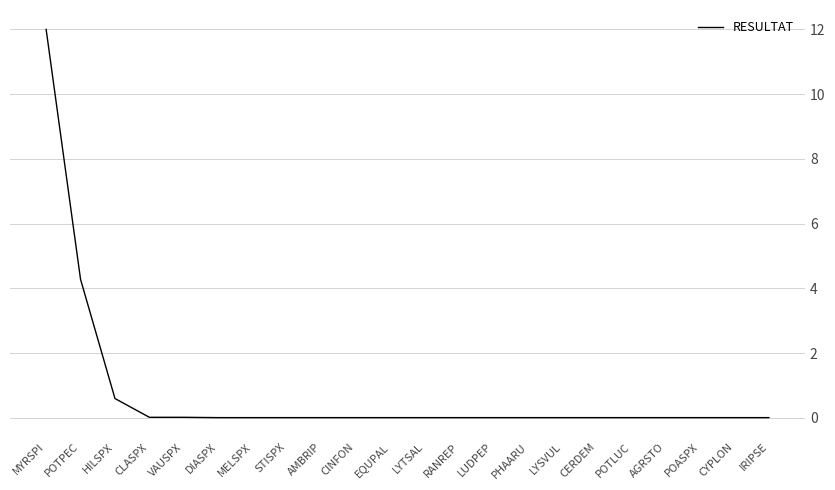

What is the sum of all values?

17.1